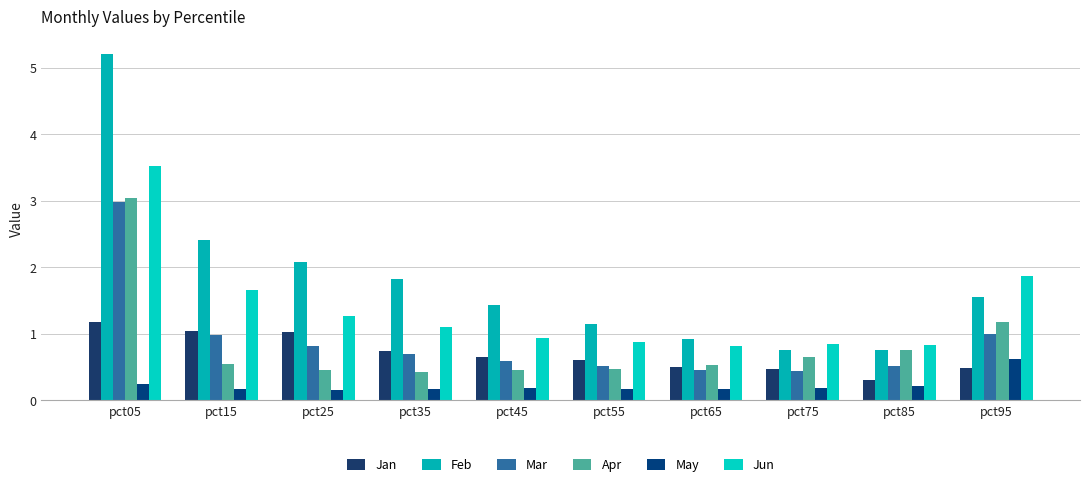

Where is Apr nearest to the value 1?

pct95